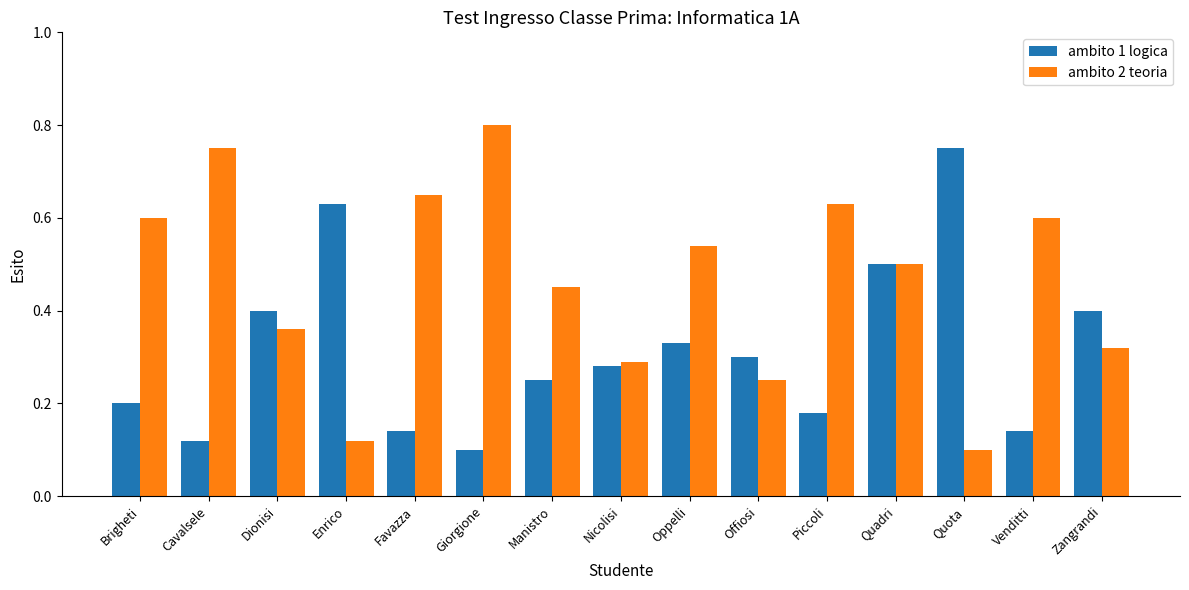

Which series has the widest spread of values?

ambito 2 teoria